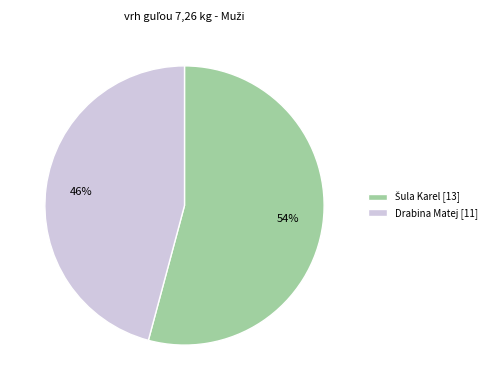

Which slice is the smallest?

Drabina Matej